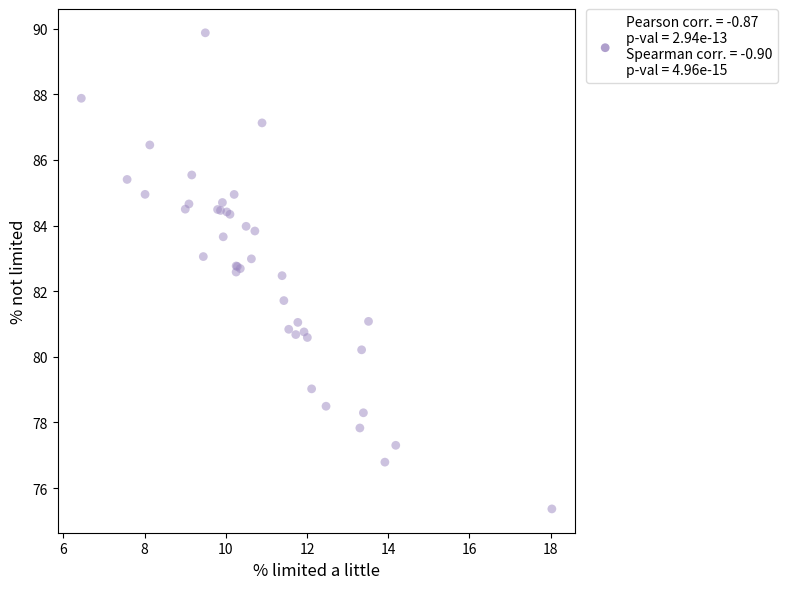

What Y value in the scatter plot is closest to 82?

81.7